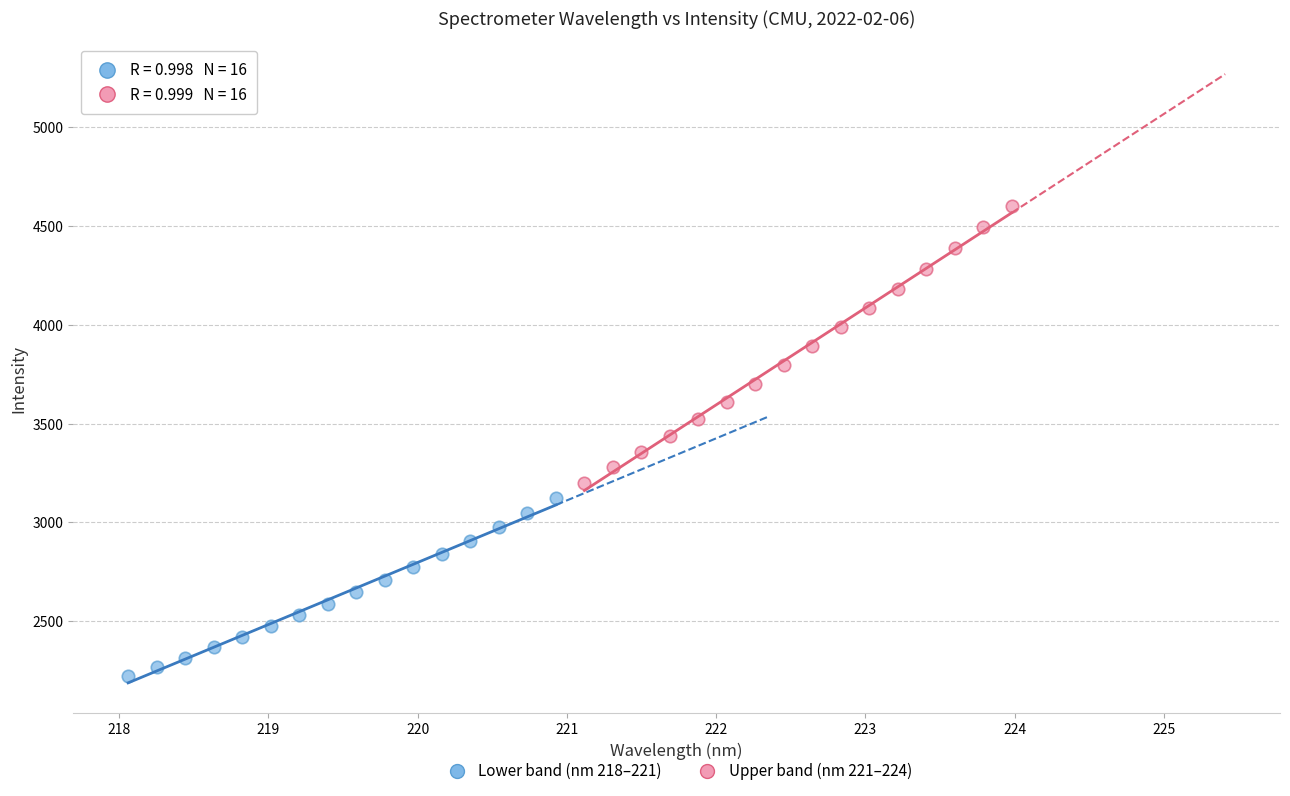

Which series reaches the minimum Y coordinate?

Lower band (nm 218–221)